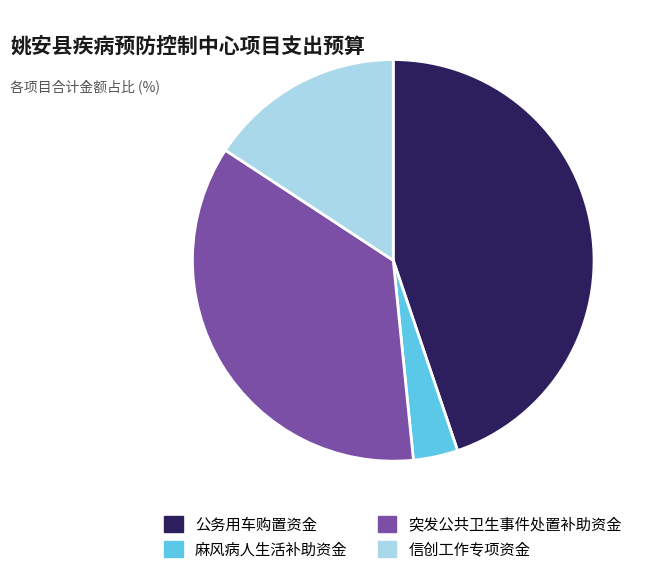

Which slice is the largest?

公务用车购置资金